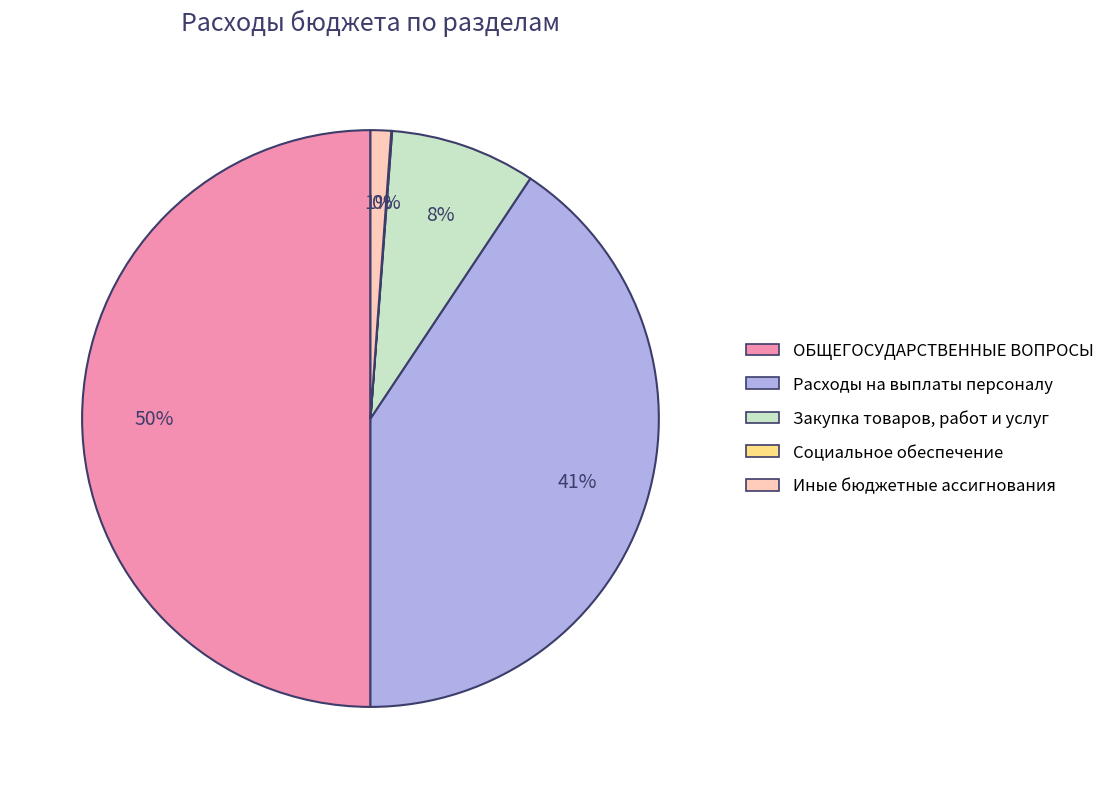

To the nearest percent, what is the average slice percentage?

20%